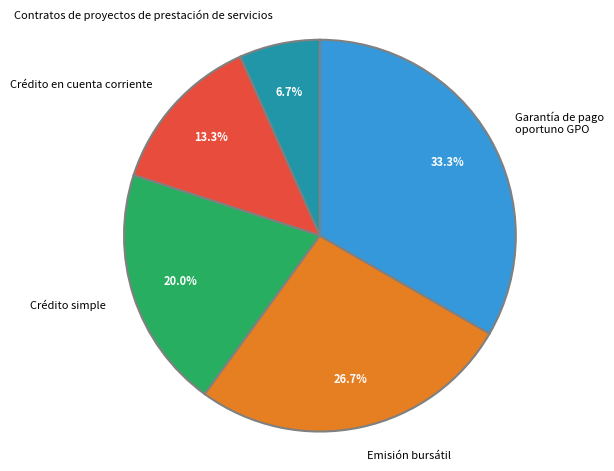

How many segments does this pie chart have?

5